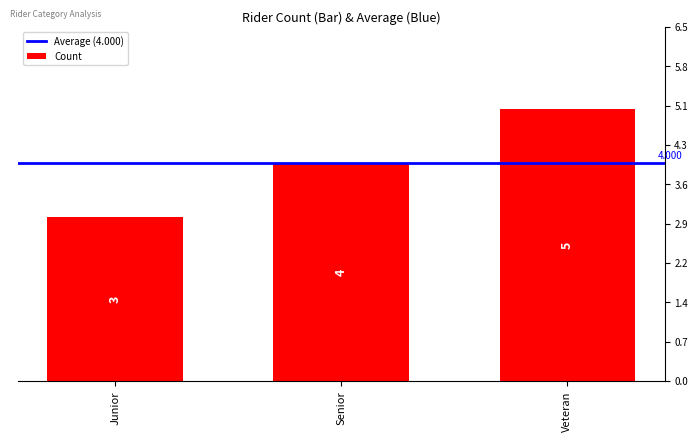

What is the sum of the values at Senior and Junior?

7